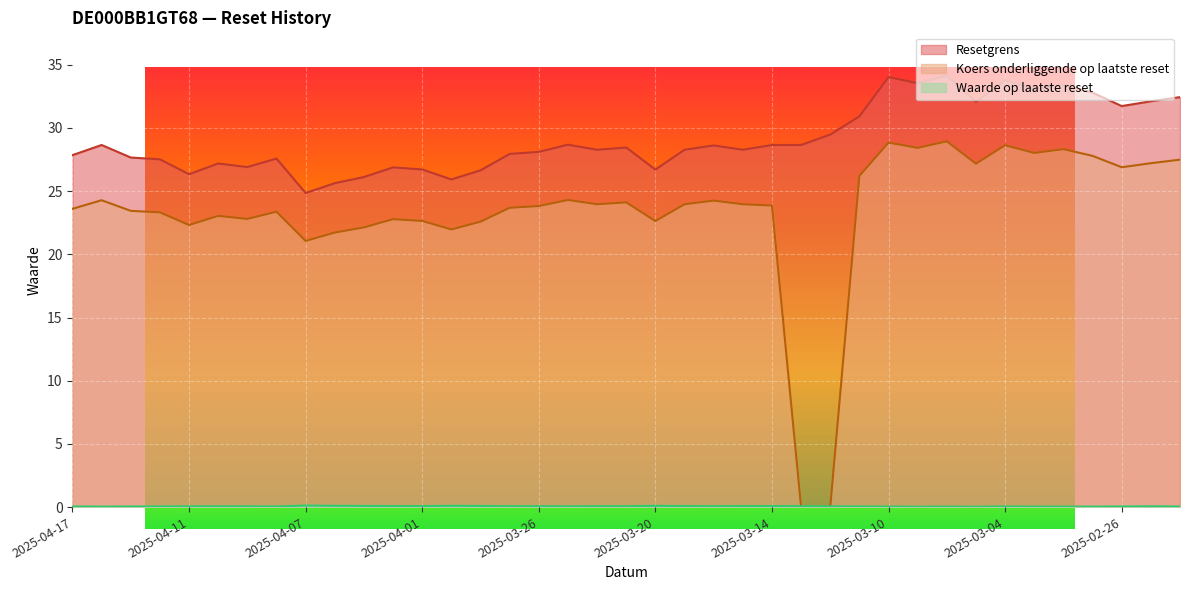

Which series has the largest range (max minus min)?

Koers onderliggende op laatste reset